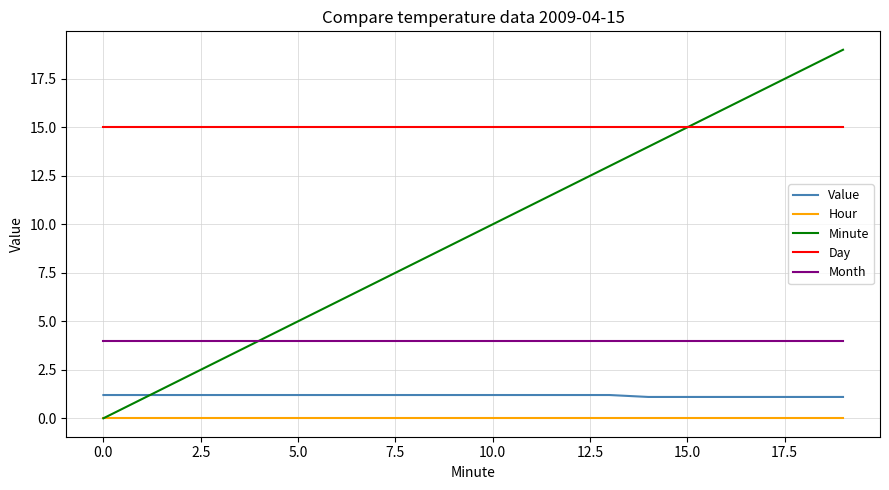

Which series has the largest range (max minus min)?

Minute